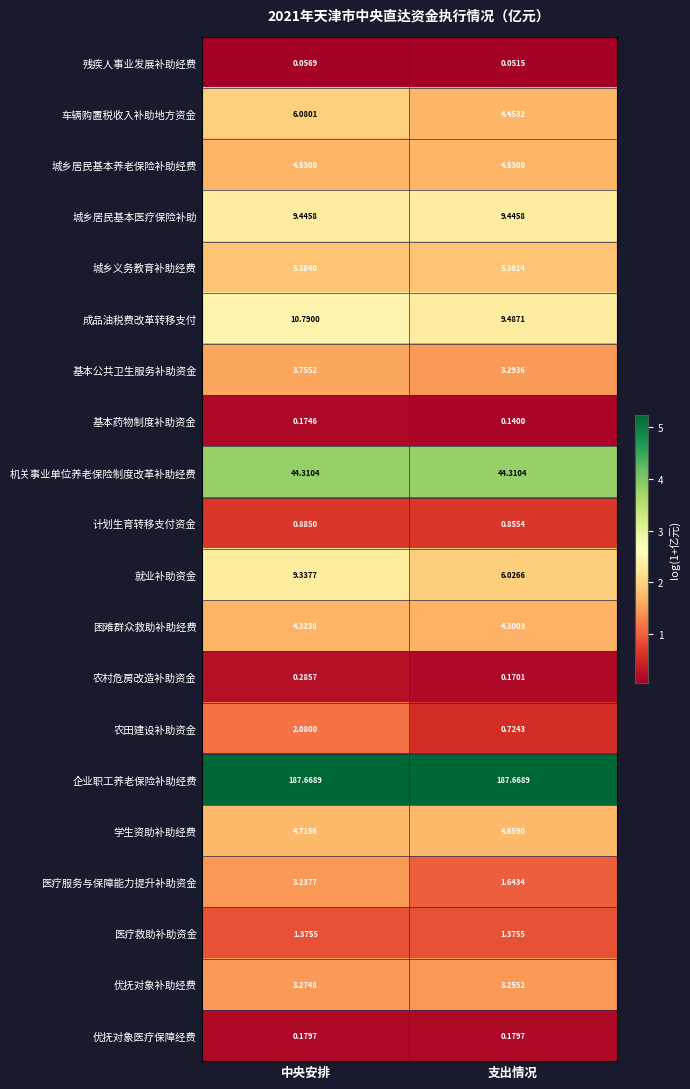

Rank the series at 支出情况 from highest to lowest value.

企业职工养老保险补助经费, 机关事业单位养老保险制度改革补助经费, 成品油税费改革转移支付, 城乡居民基本医疗保险补助, 就业补助资金, 城乡义务教育补助经费, 学生资助补助经费, 城乡居民基本养老保险补助经费, 车辆购置税收入补助地方资金, 困难群众救助补助经费, 基本公共卫生服务补助资金, 优抚对象补助经费, 医疗服务与保障能力提升补助资金, 医疗救助补助资金, 计划生育转移支付资金, 农田建设补助资金, 优抚对象医疗保障经费, 农村危房改造补助资金, 基本药物制度补助资金, 残疾人事业发展补助经费